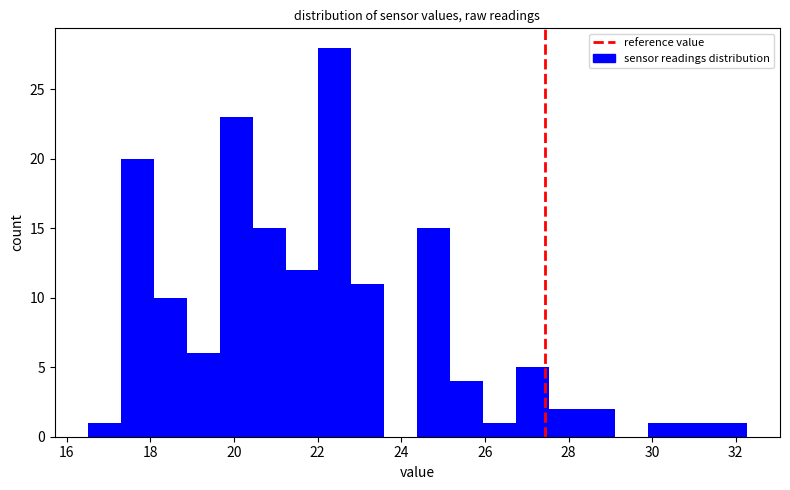

Around what value on the x-axis is the tallest bar? Give the approximate position of its centre, as read against the axis.

22.4